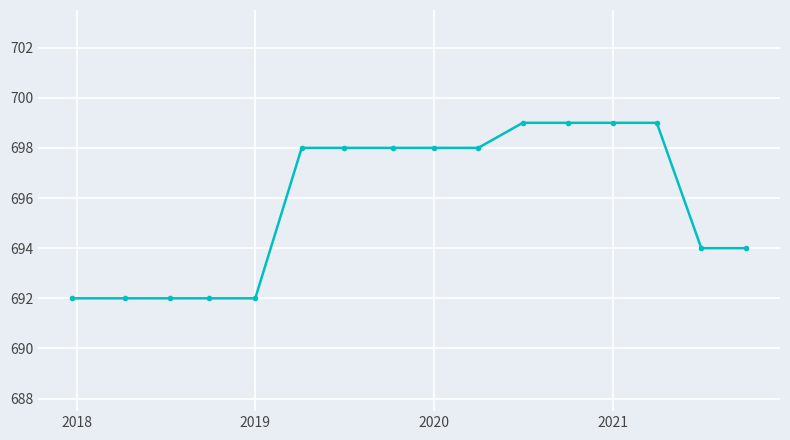

What is the minimum value shown in the chart?

692